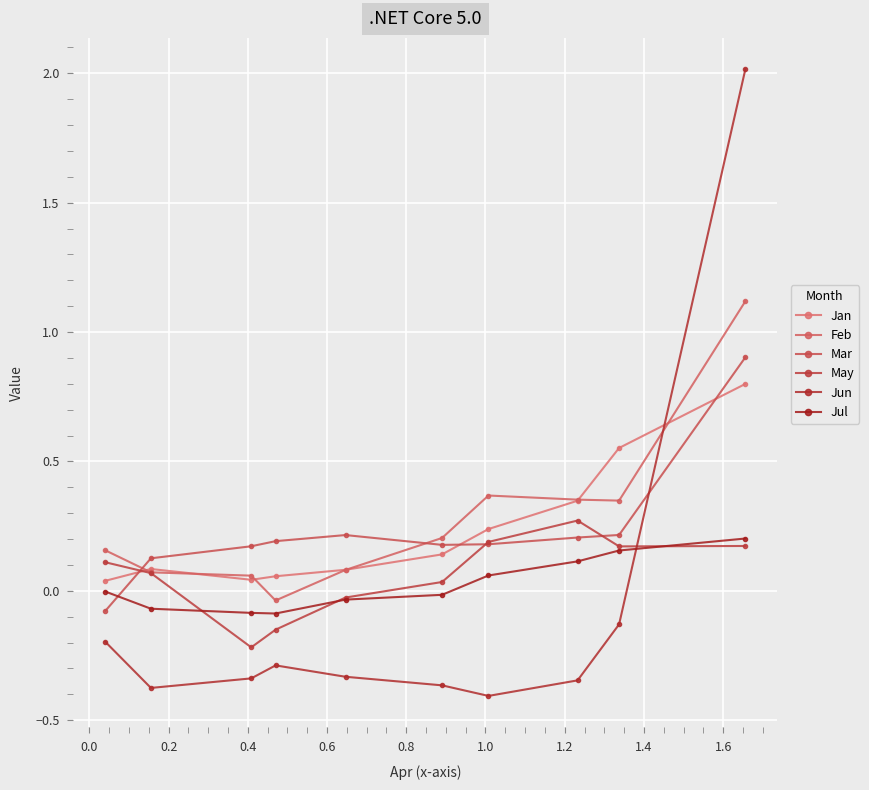

How many series are shown in this chart?

6